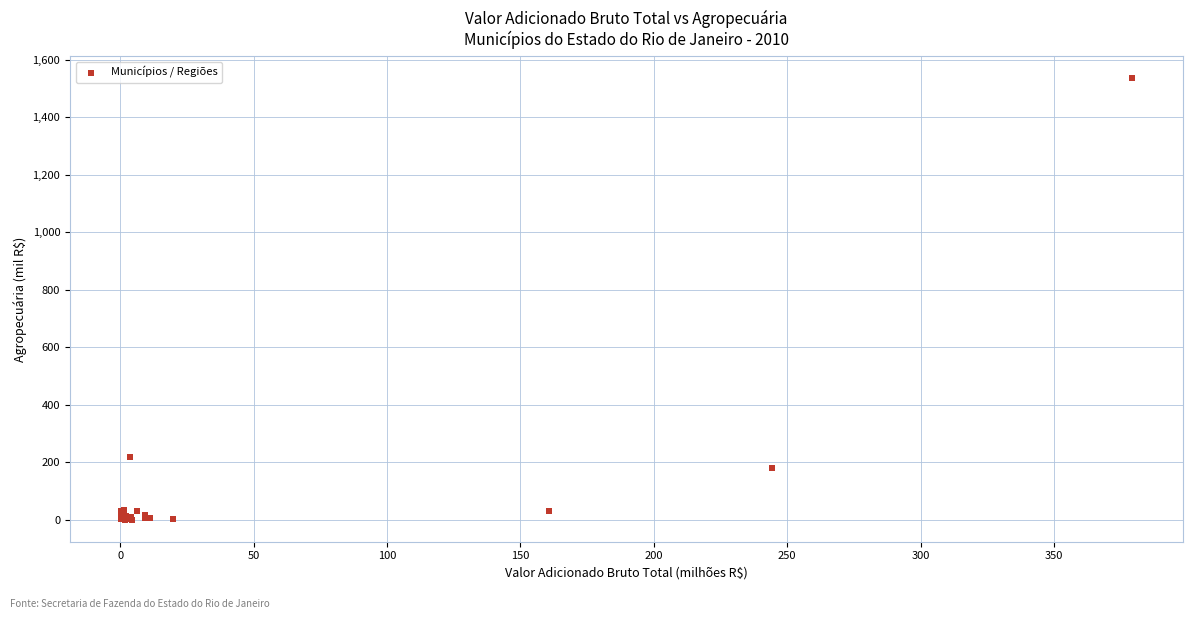

What Y value in the scatter plot is closest to 767?

218.1